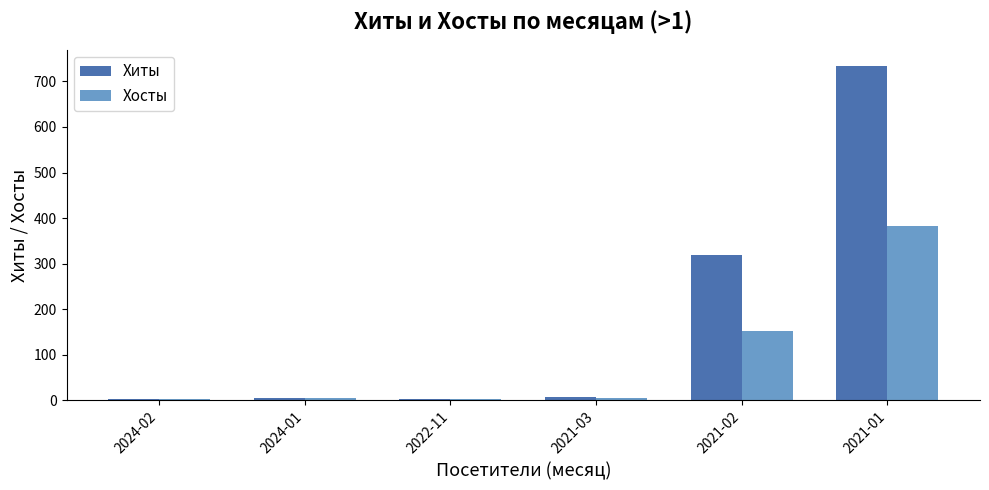

What is the difference between the Хиты values at 2024-02 and 2021-01?

730